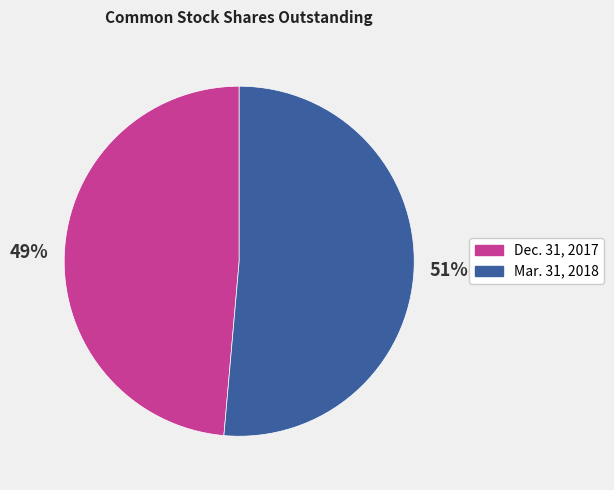

Which category has the biggest portion of the pie?

Mar. 31, 2018